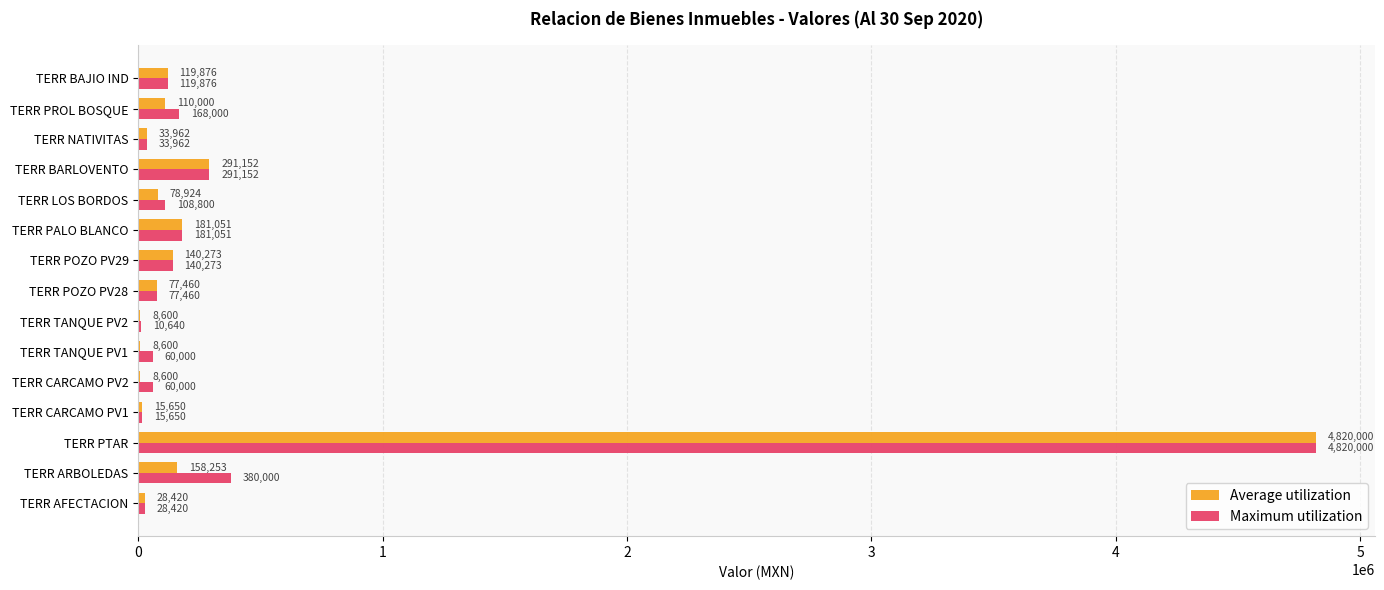

Between TERR CARCAMO PV2 and TERR BAJIO IND, which series saw the biggest shift?

Average utilization